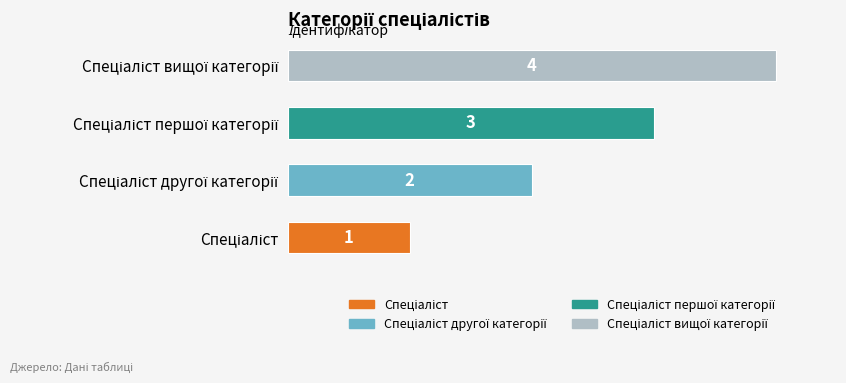

What is the greatest value displayed?

4